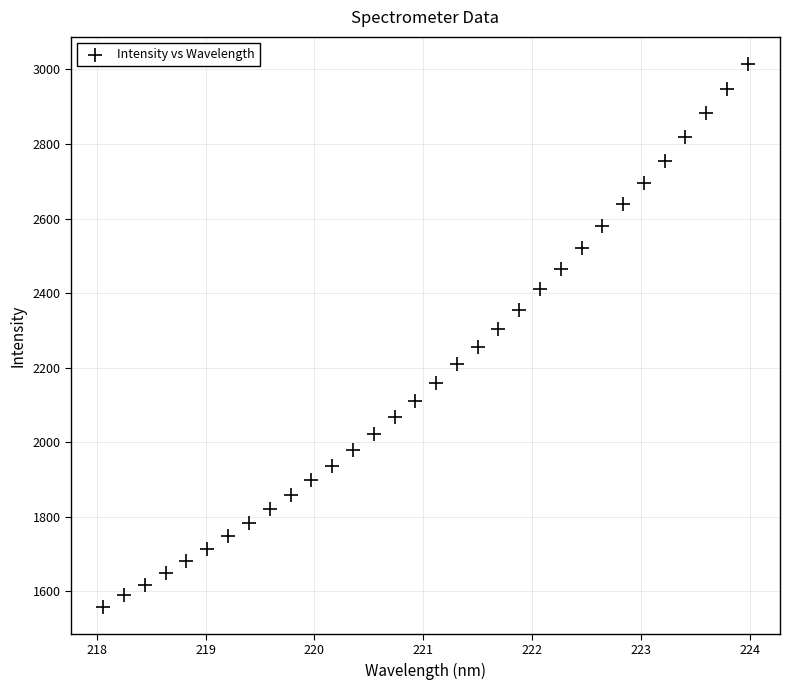

What is the range of Y values (max minus min)?

1455.3